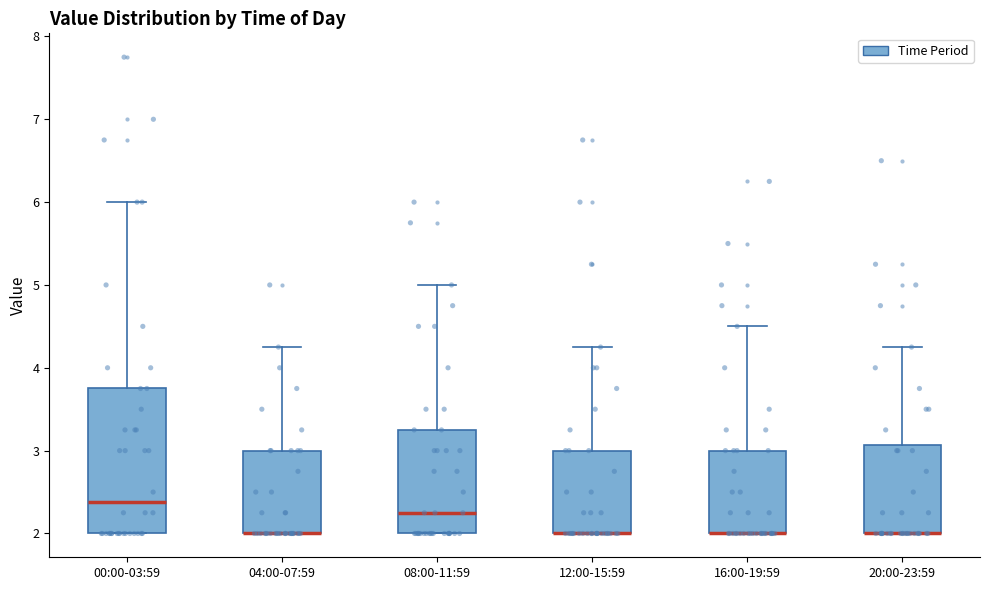

Reading left to right, read every box against the y-axis: the position of its median line, the range the box covers, and the ends of its whiskers. The values are not printed on the chart, so give them approximately, as read against the axis.

00:00-03:59: median 2.4, box 2.0 to 3.8, whiskers 2.0 to 6.0
04:00-07:59: median 2.0 (drawn on the box's lower edge), box 2.0 to 3.0, whiskers 2.0 to 4.3
08:00-11:59: median 2.3, box 2.0 to 3.3, whiskers 2.0 to 5.0
12:00-15:59: median 2.0 (drawn on the box's lower edge), box 2.0 to 3.0, whiskers 2.0 to 4.3
16:00-19:59: median 2.0 (drawn on the box's lower edge), box 2.0 to 3.0, whiskers 2.0 to 4.5
20:00-23:59: median 2.0 (drawn on the box's lower edge), box 2.0 to 3.1, whiskers 2.0 to 4.3